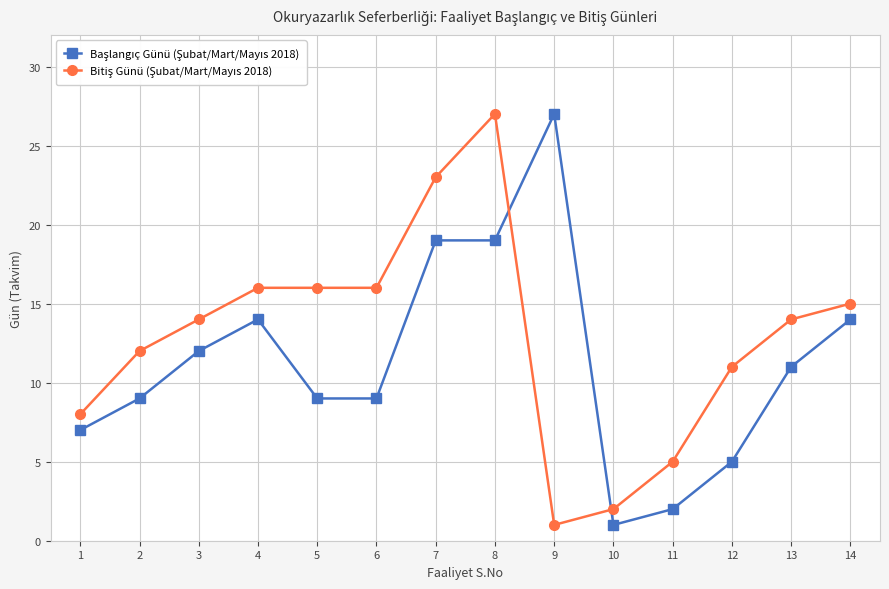

At which category is the sum across all series the highest?

8